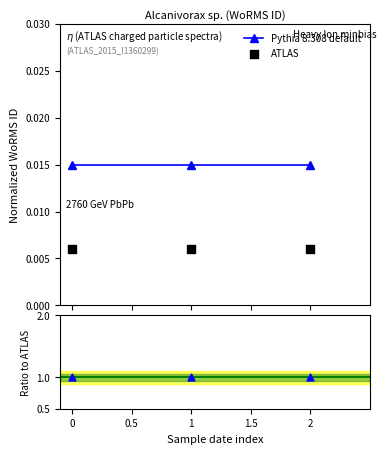

Which series contains the lowest Y value?

ATLAS